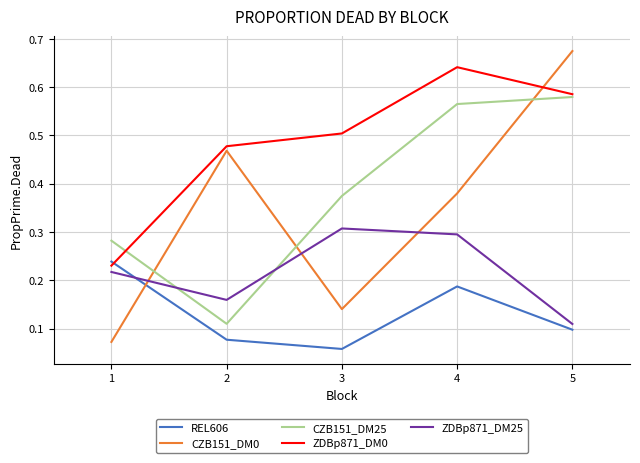

True or false: ZDBp871_DM0 has a value of 0.6 at 2.

False